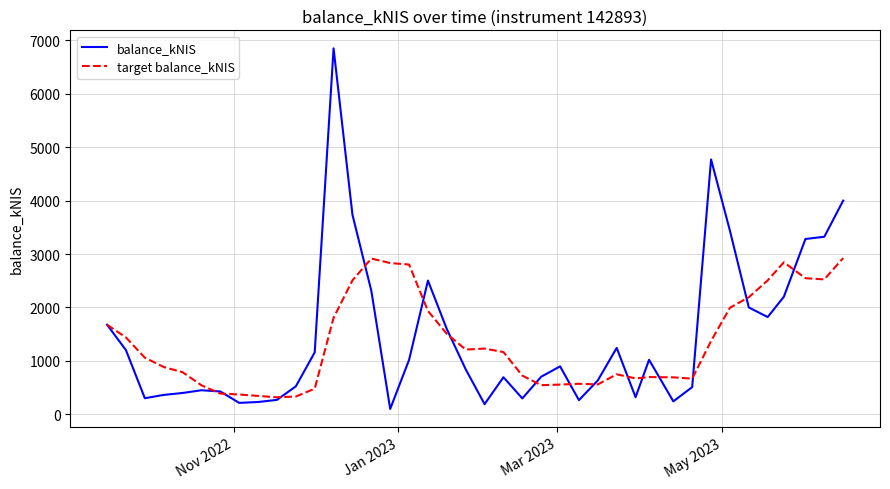

True or false: target balance_kNIS and balance_kNIS cross at least once.

True